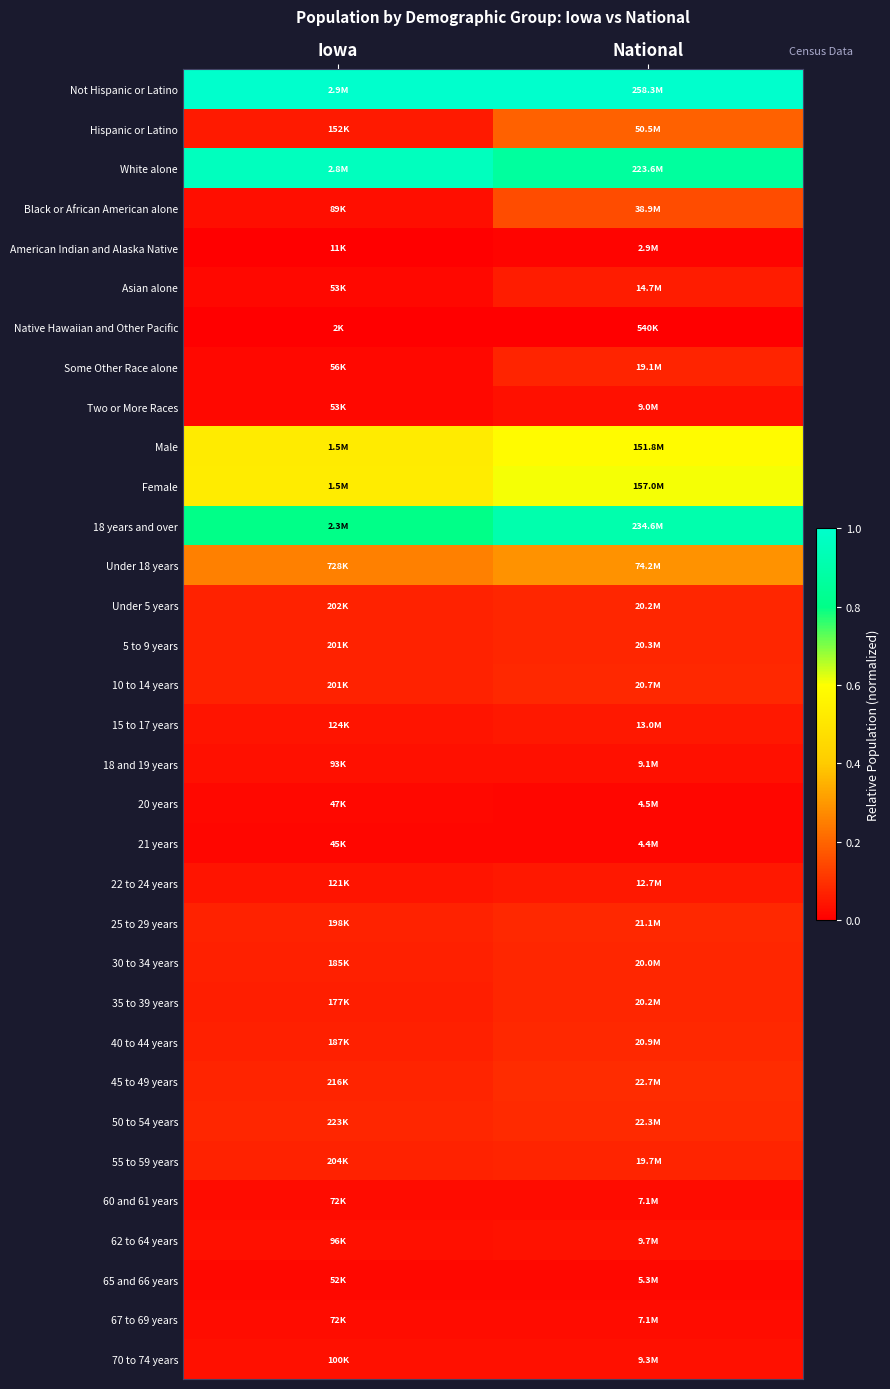

Reading right to left, extract all data points from this chart.

Not Hispanic or Latino: National=1.0	Iowa=1.0
Hispanic or Latino: National=0.2	Iowa=0.1
White alone: National=0.9	Iowa=1.0
Black or African American alone: National=0.1	Iowa=0.0
American Indian and Alaska Native: National=0.0	Iowa=0.0
Asian alone: National=0.1	Iowa=0.0
Native Hawaiian and Other Pacific: National=0.0	Iowa=0.0
Some Other Race alone: National=0.1	Iowa=0.0
Two or More Races: National=0.0	Iowa=0.0
Male: National=0.6	Iowa=0.5
Female: National=0.6	Iowa=0.5
18 years and over: National=0.9	Iowa=0.8
Under 18 years: National=0.3	Iowa=0.3
Under 5 years: National=0.1	Iowa=0.1
5 to 9 years: National=0.1	Iowa=0.1
10 to 14 years: National=0.1	Iowa=0.1
15 to 17 years: National=0.0	Iowa=0.0
18 and 19 years: National=0.0	Iowa=0.0
20 years: National=0.0	Iowa=0.0
21 years: National=0.0	Iowa=0.0
22 to 24 years: National=0.0	Iowa=0.0
25 to 29 years: National=0.1	Iowa=0.1
30 to 34 years: National=0.1	Iowa=0.1
35 to 39 years: National=0.1	Iowa=0.1
40 to 44 years: National=0.1	Iowa=0.1
45 to 49 years: National=0.1	Iowa=0.1
50 to 54 years: National=0.1	Iowa=0.1
55 to 59 years: National=0.1	Iowa=0.1
60 and 61 years: National=0.0	Iowa=0.0
62 to 64 years: National=0.0	Iowa=0.0
65 and 66 years: National=0.0	Iowa=0.0
67 to 69 years: National=0.0	Iowa=0.0
70 to 74 years: National=0.0	Iowa=0.0